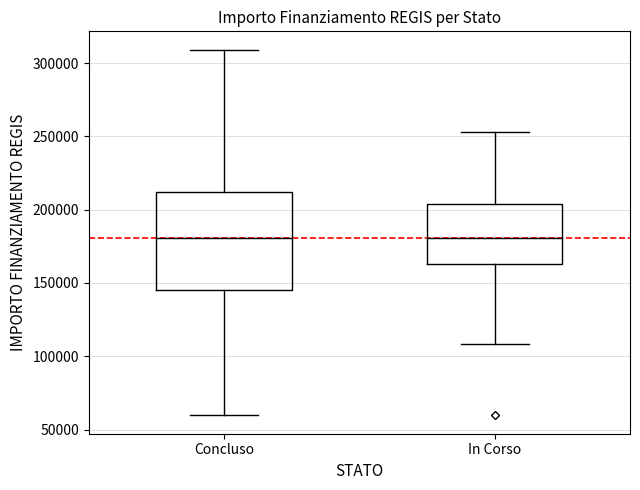

Which box is the tallest, from its lower edge to its upper edge?

Concluso